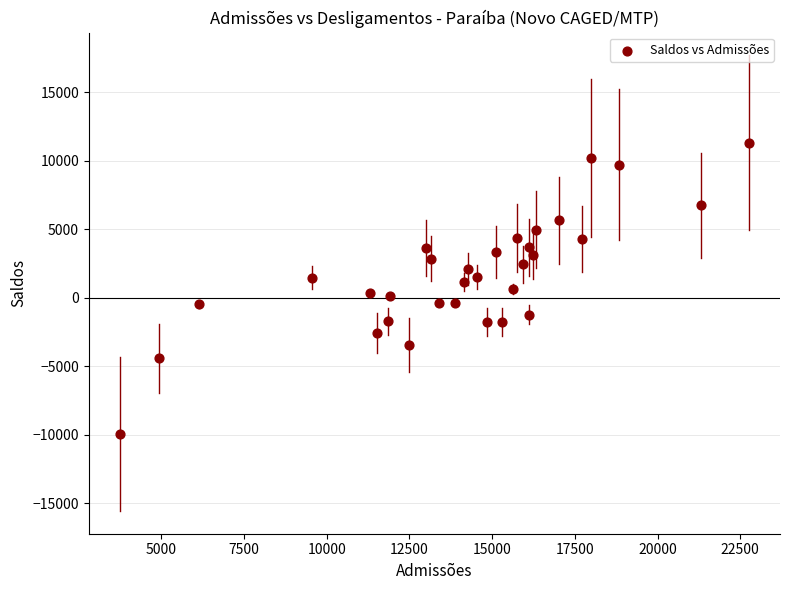

What is the range of Y values (max minus min)?

21230